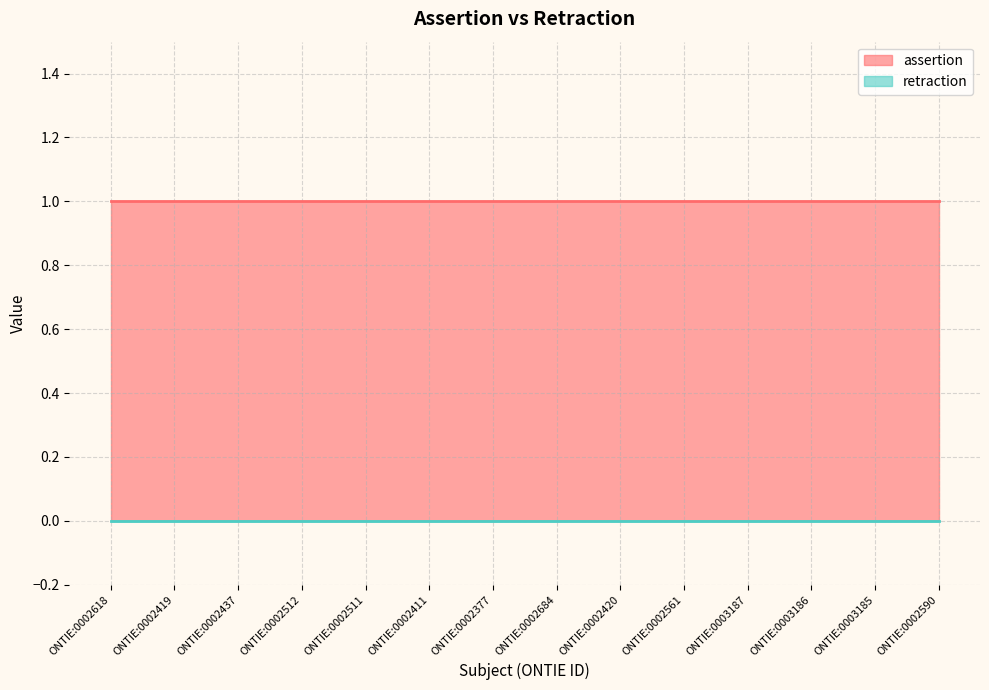

True or false: assertion and retraction cross at least once.

False